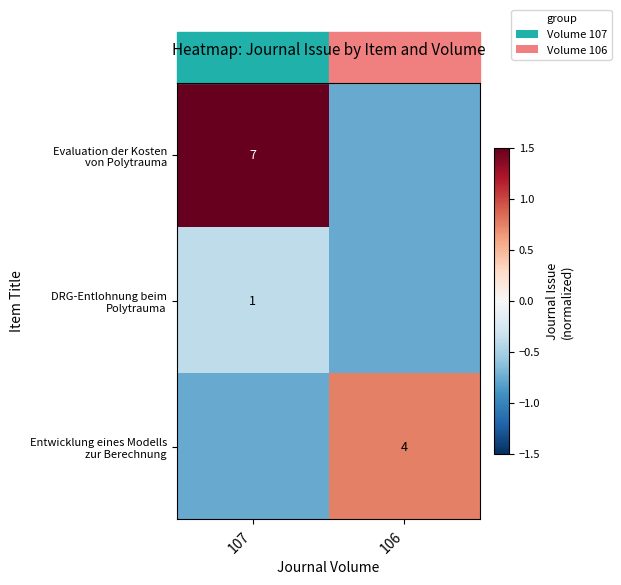

Which series changed the most between 107 and 106?

Evaluation der Kosten von Polytrauma